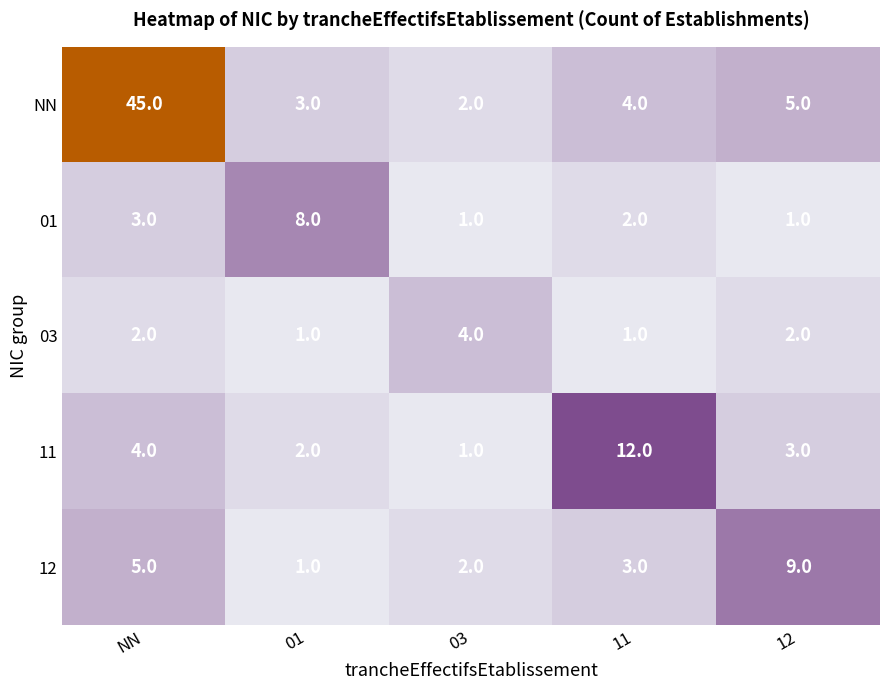

Which series has the widest spread of values?

NN